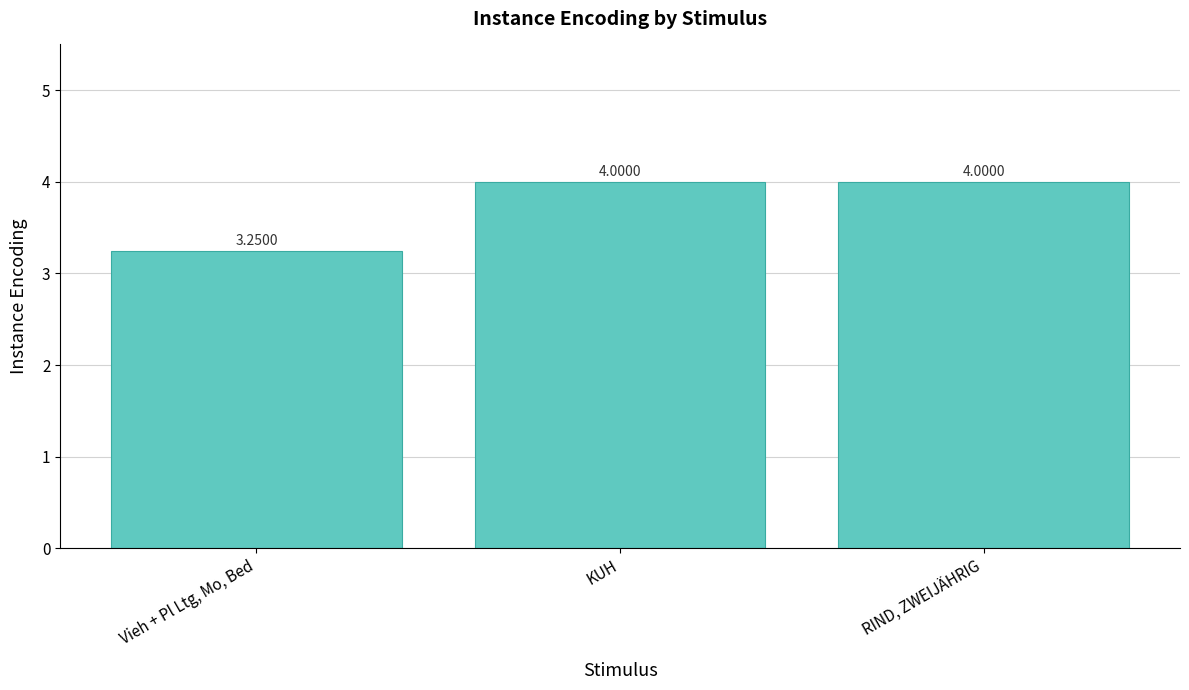

What is the label of the 2nd bar from the left?

KUH